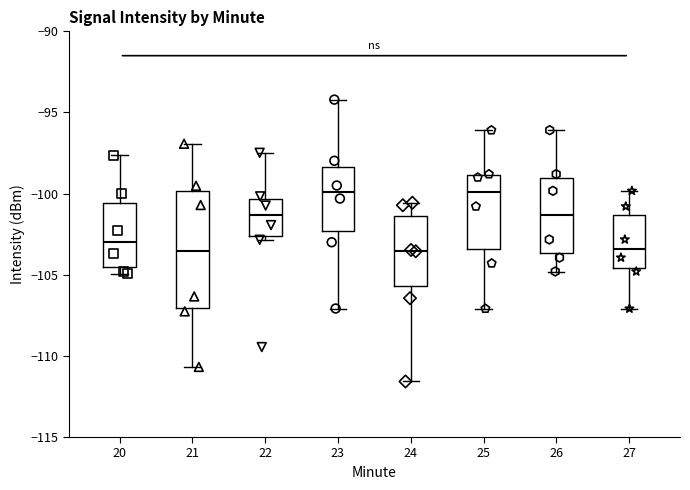

Comparing the boxes themselves (not the whiskers), which one is the tallest?

21